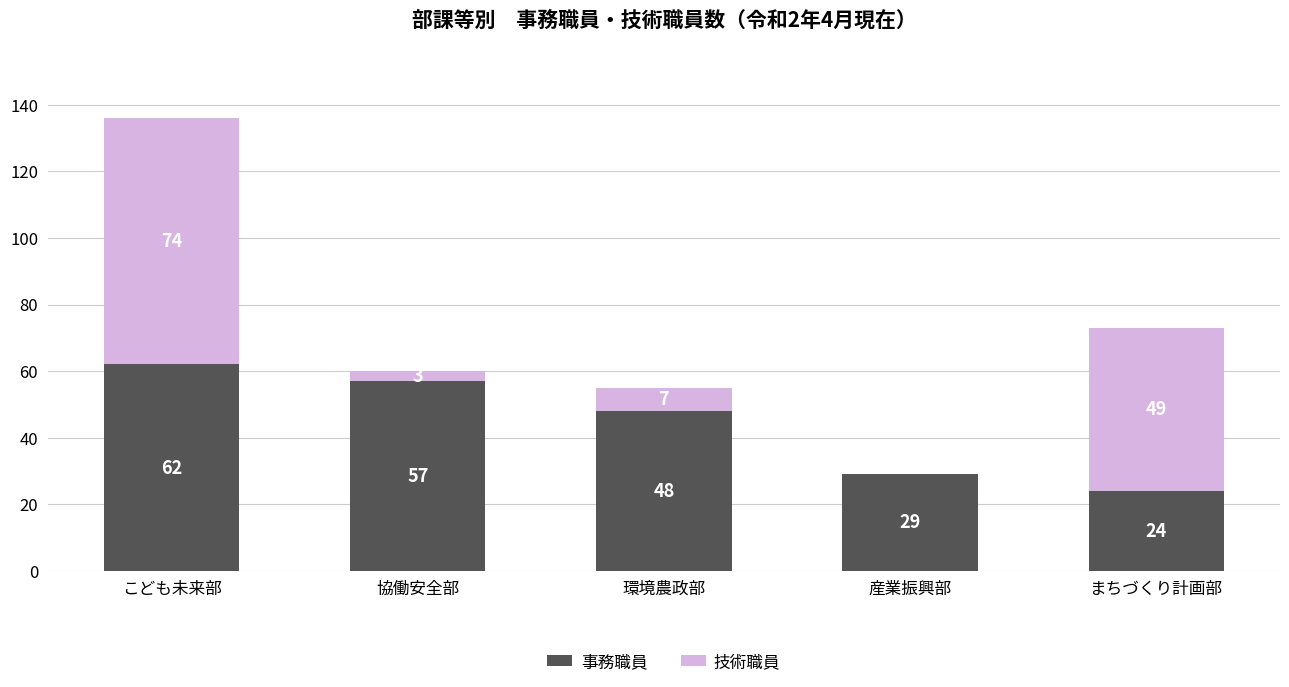

True or false: 事務職員 has a value of 36 at 協働安全部.

False